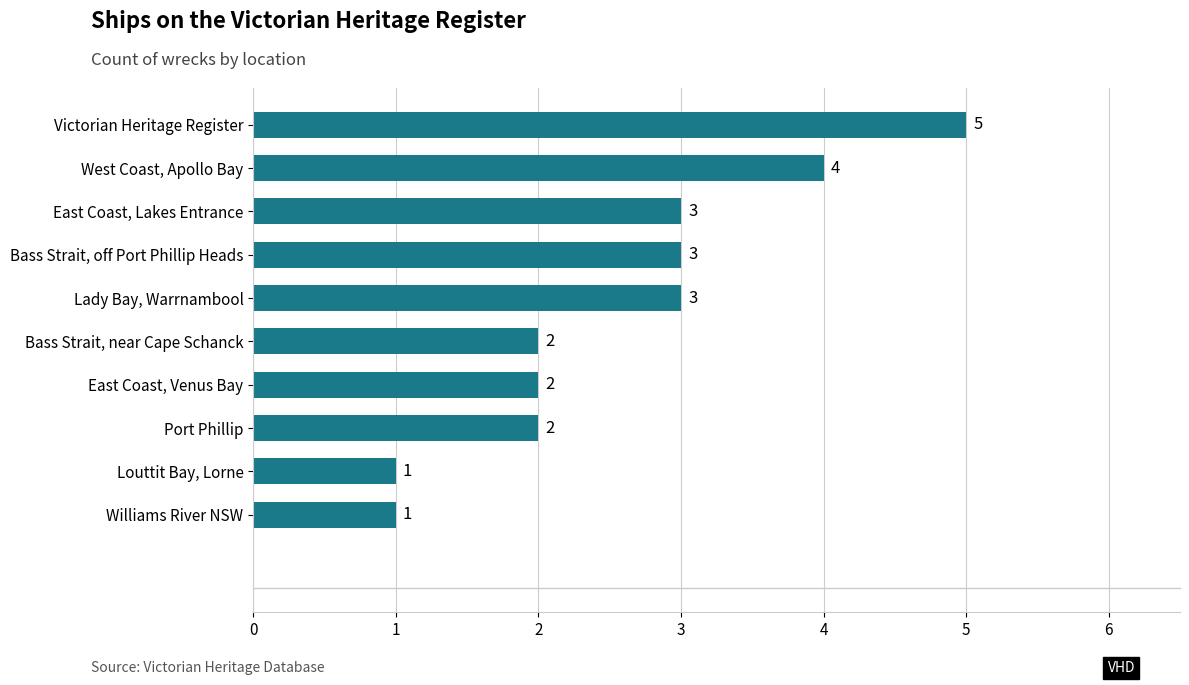

Which has a higher value, Williams River NSW or East Coast, Venus Bay?

East Coast, Venus Bay